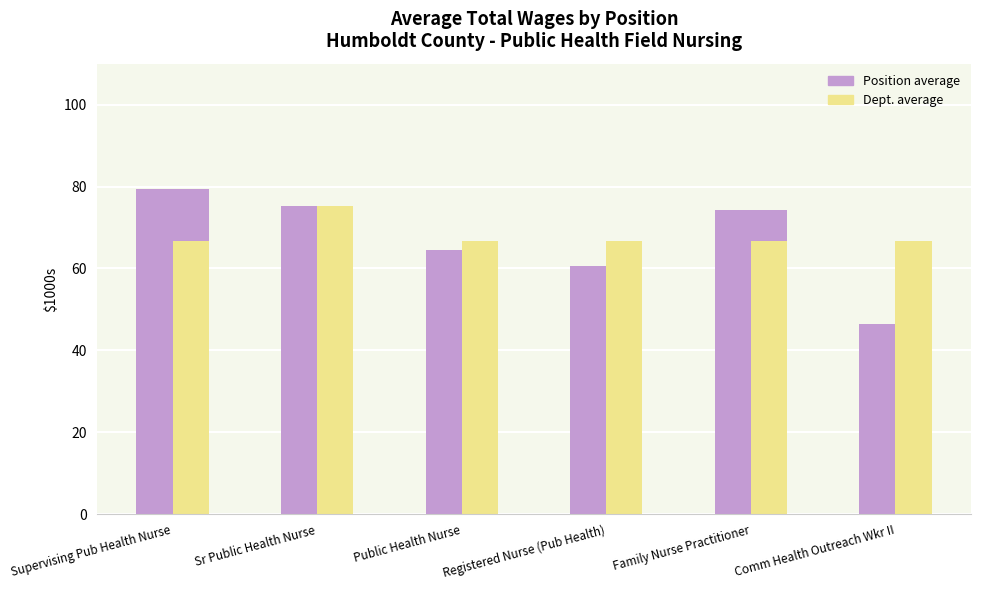

What is the label of the 3rd bar from the left?

Public Health Nurse